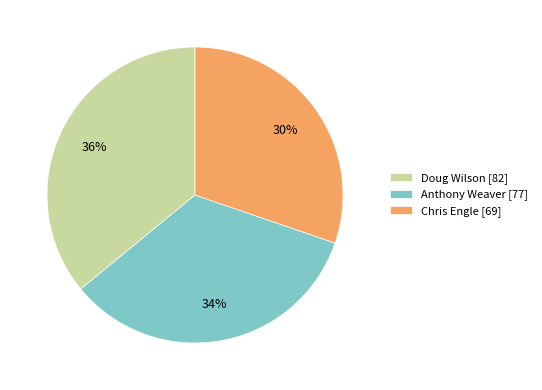

To the nearest percent, what is the difference between the largest and smallest slice percentages?

6%